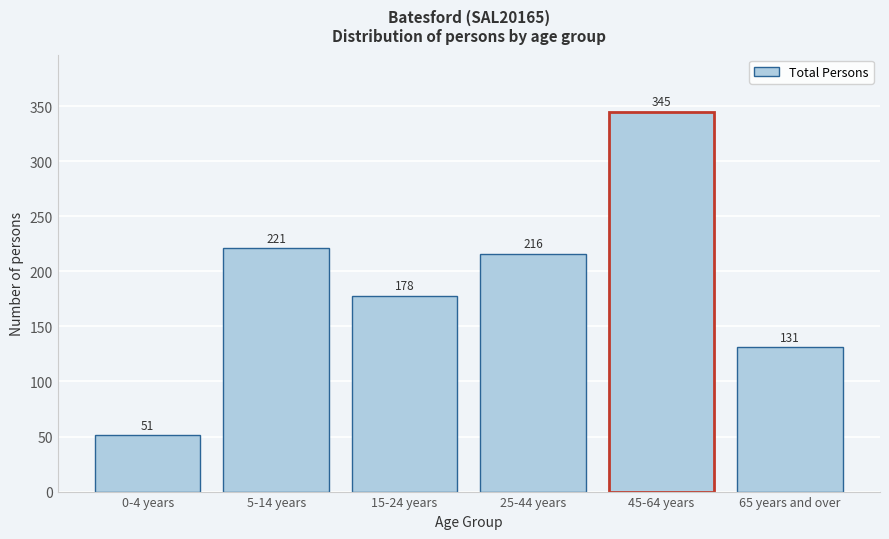

Reading left to right, list all the values displayed in this chart.

0-4 years=51	5-14 years=221	15-24 years=178	25-44 years=216	45-64 years=345	65 years and over=131